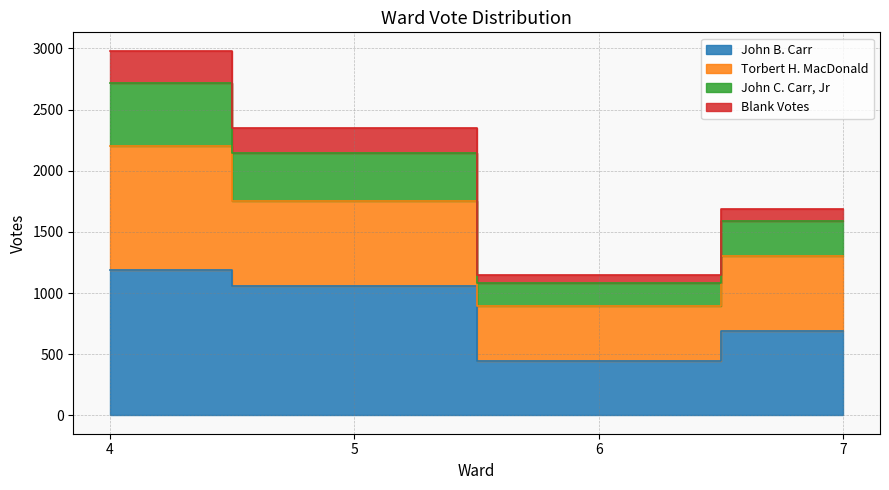

True or false: Blank Votes and John B. Carr intersect in this chart.

False